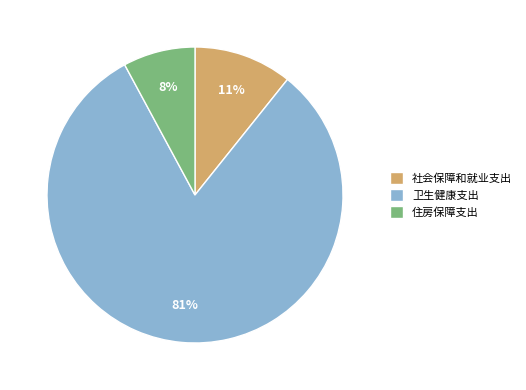

True or false: 卫生健康支出 accounts for 94% of the total.

False